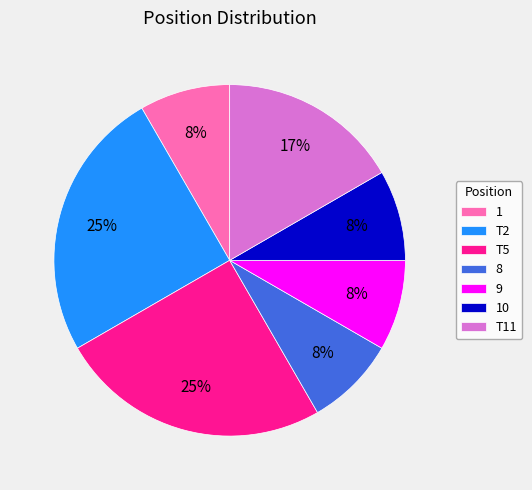

Which has a higher value, T2 or 8?

T2